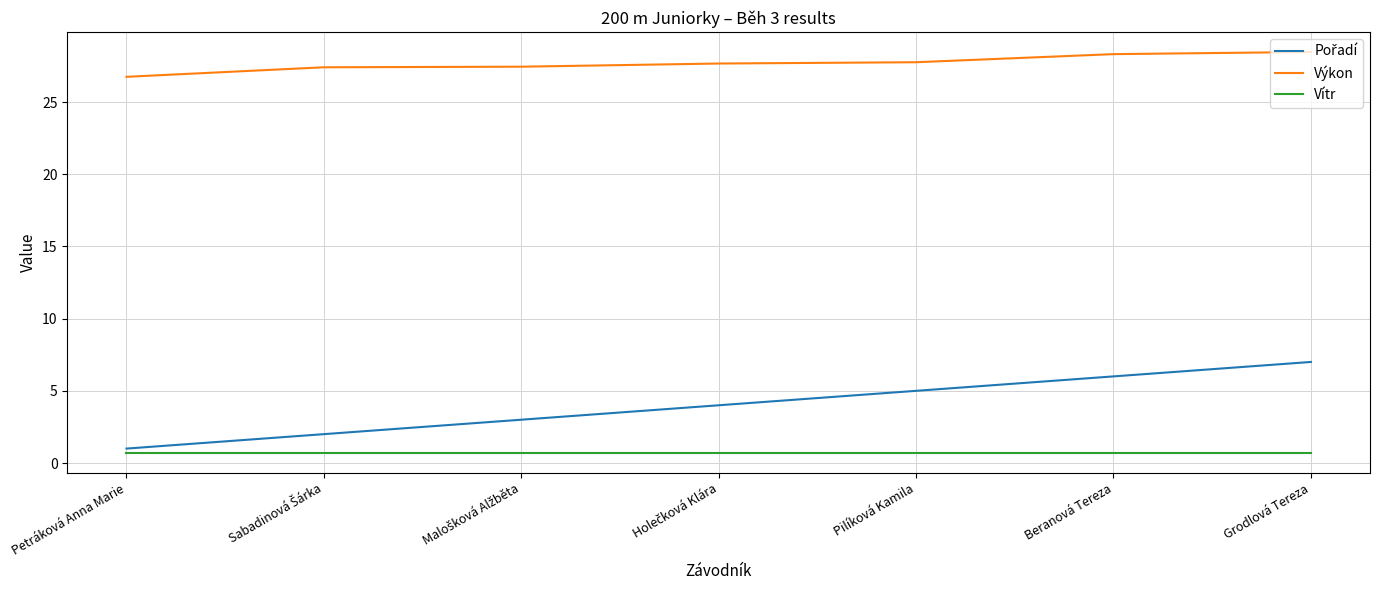

True or false: Vítr and Výkon cross at least once.

False